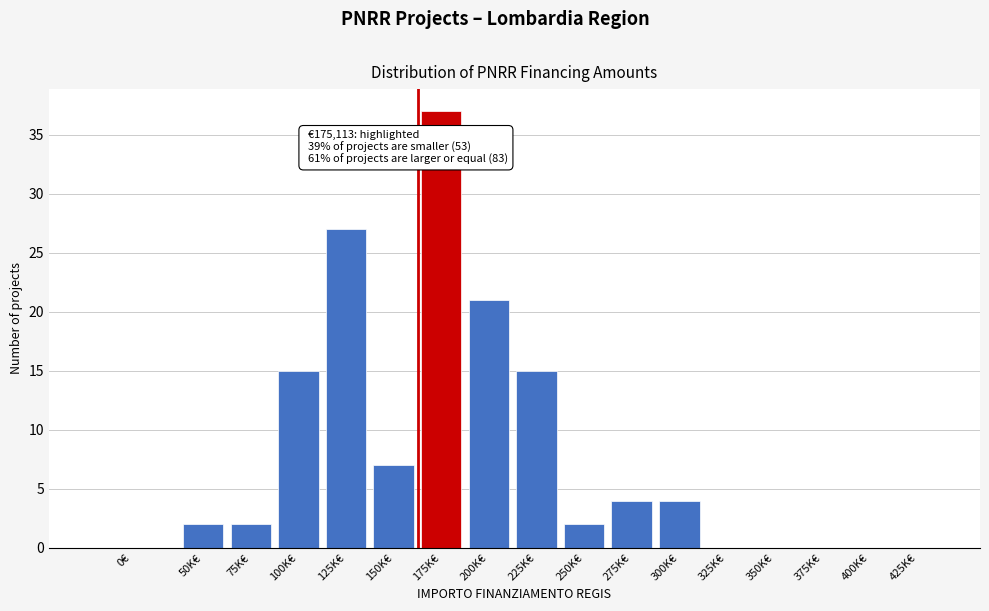

Reading right to left, extract all data points from this chart.

425K€=0	400K€=0	375K€=0	350K€=0	325K€=0	300K€=4	275K€=4	250K€=2	225K€=15	200K€=21	175K€=37	150K€=7	125K€=27	100K€=15	75K€=2	50K€=2	0€=0